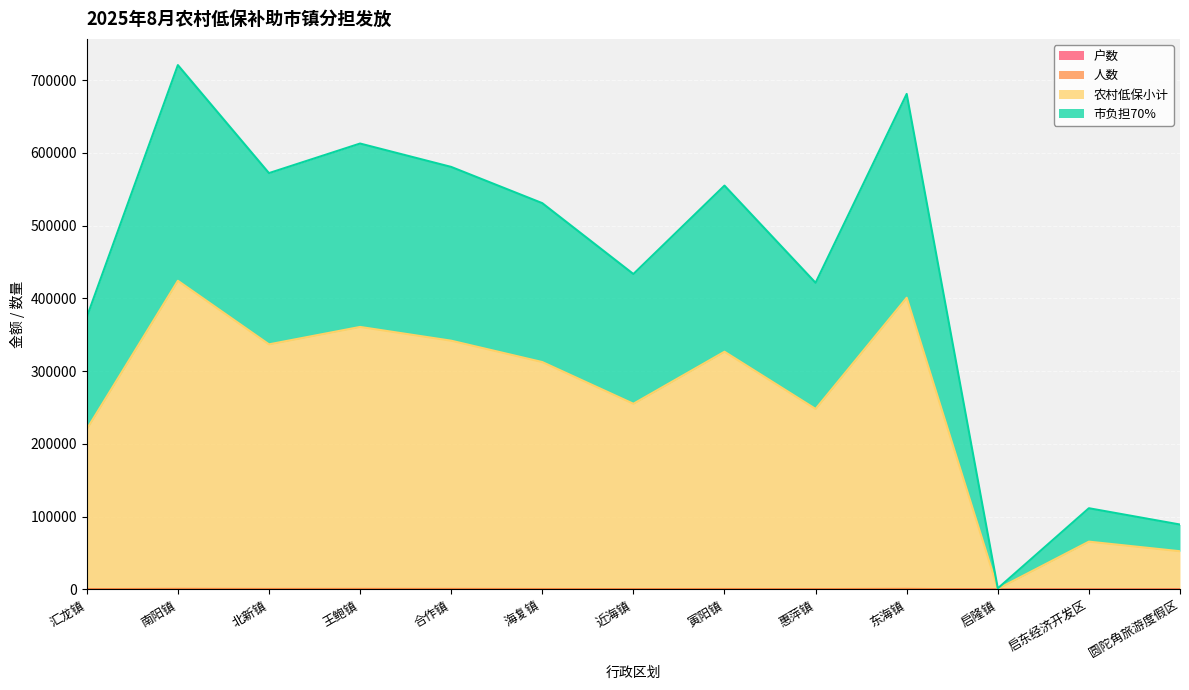

True or false: 农村低保小计 and 户数 intersect in this chart.

False